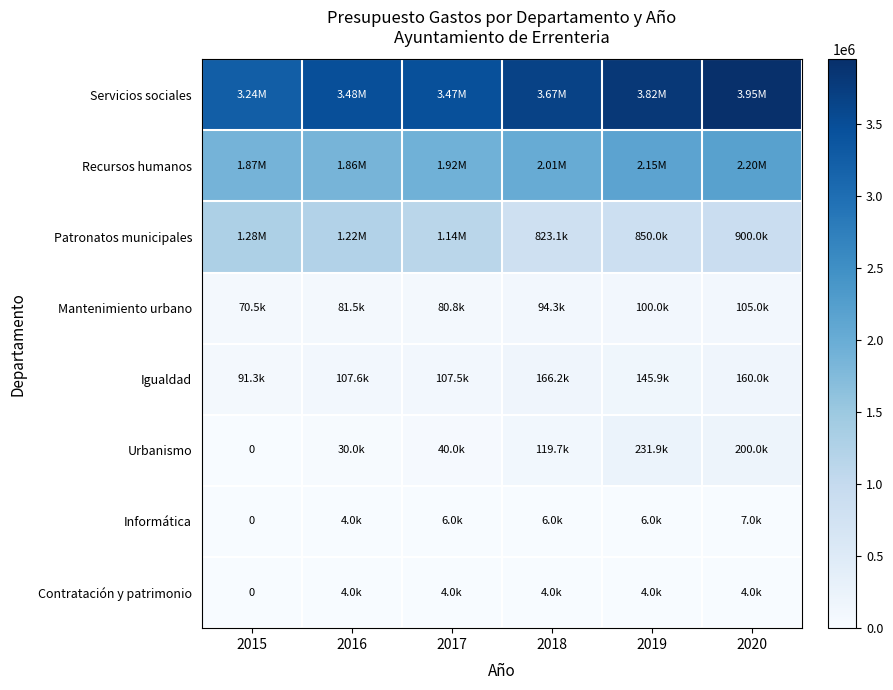

What is the average value of the Igualdad series?

129730.6